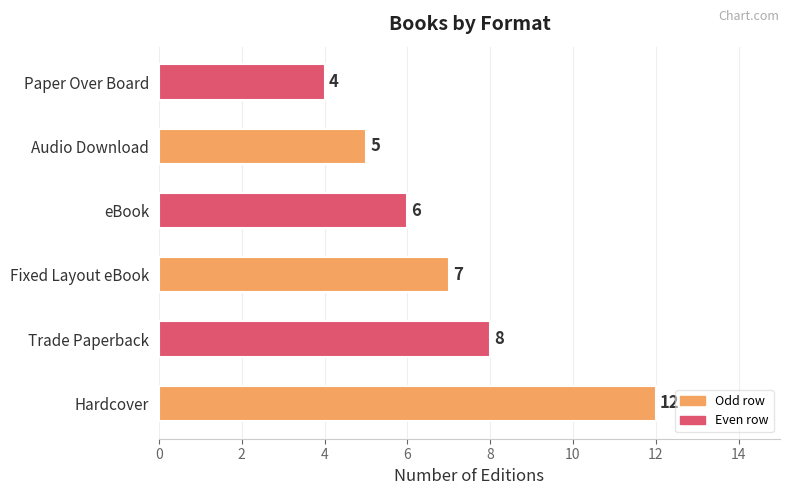

Count the number of data series in this chart.

1